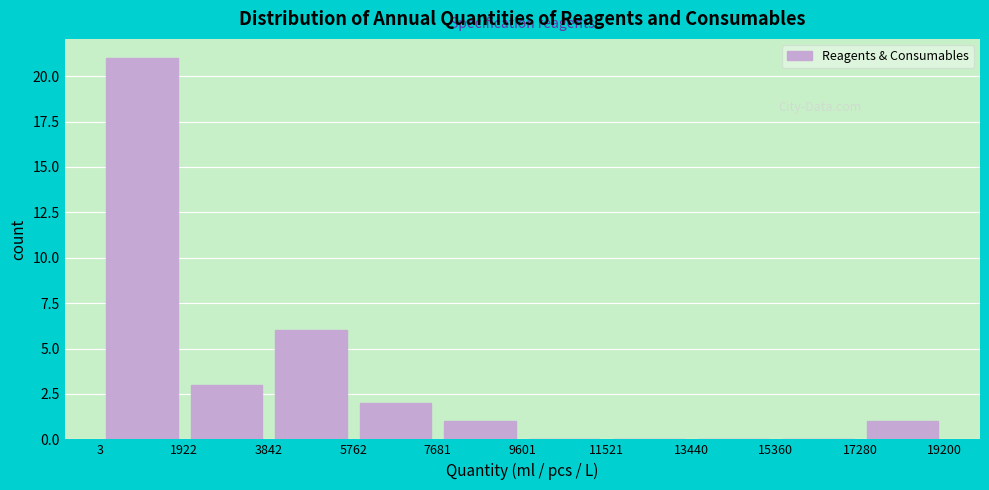

How tall is the bar that spans 5762 to 7681 on the x-axis? The values are not printed on the chart, so give them approximately, as read against the axis.

2